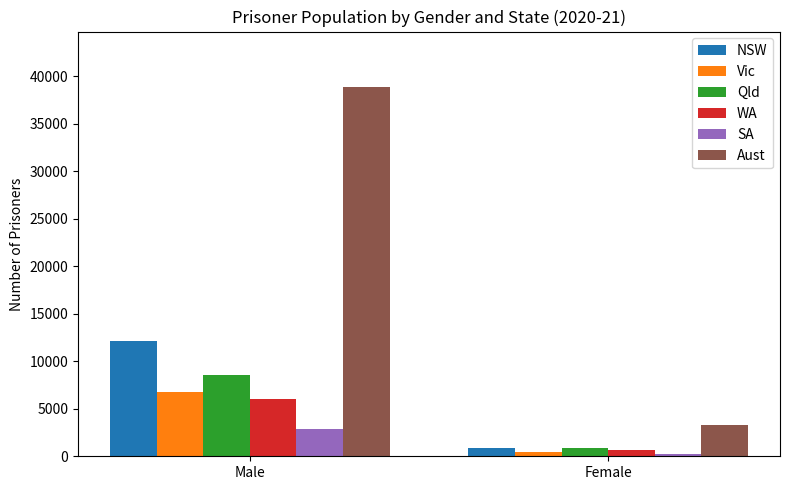

What are all the series names shown in the legend?

NSW, Vic, Qld, WA, SA, Aust